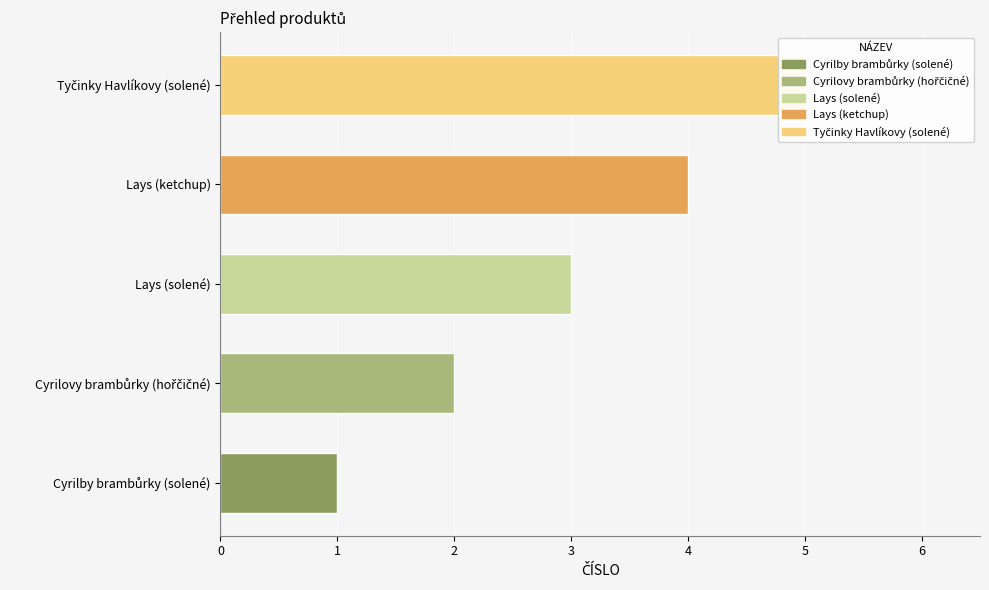

What is the value of the 2nd bar from the left?

2